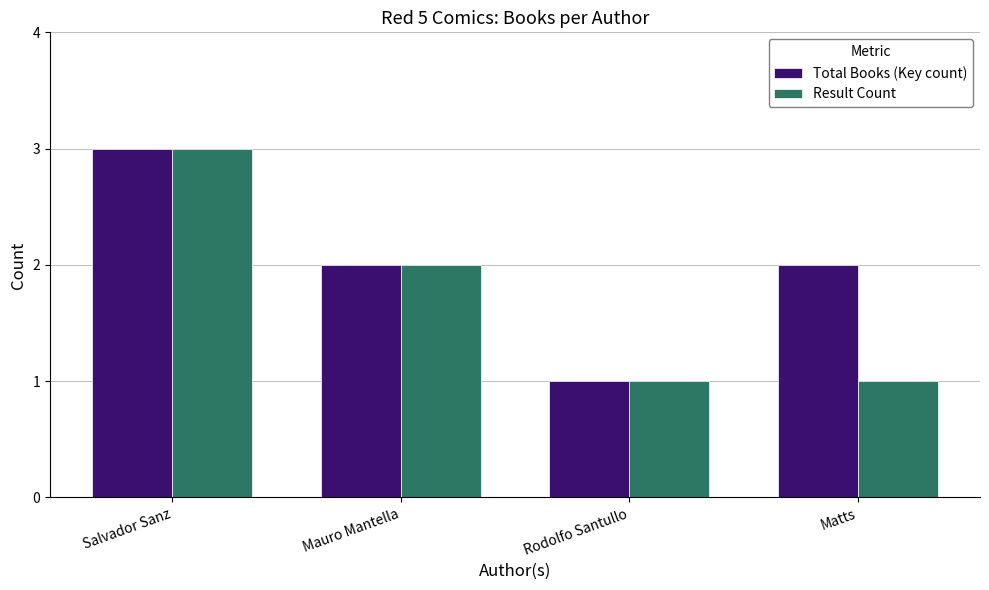

What is the maximum value shown in the chart?

3